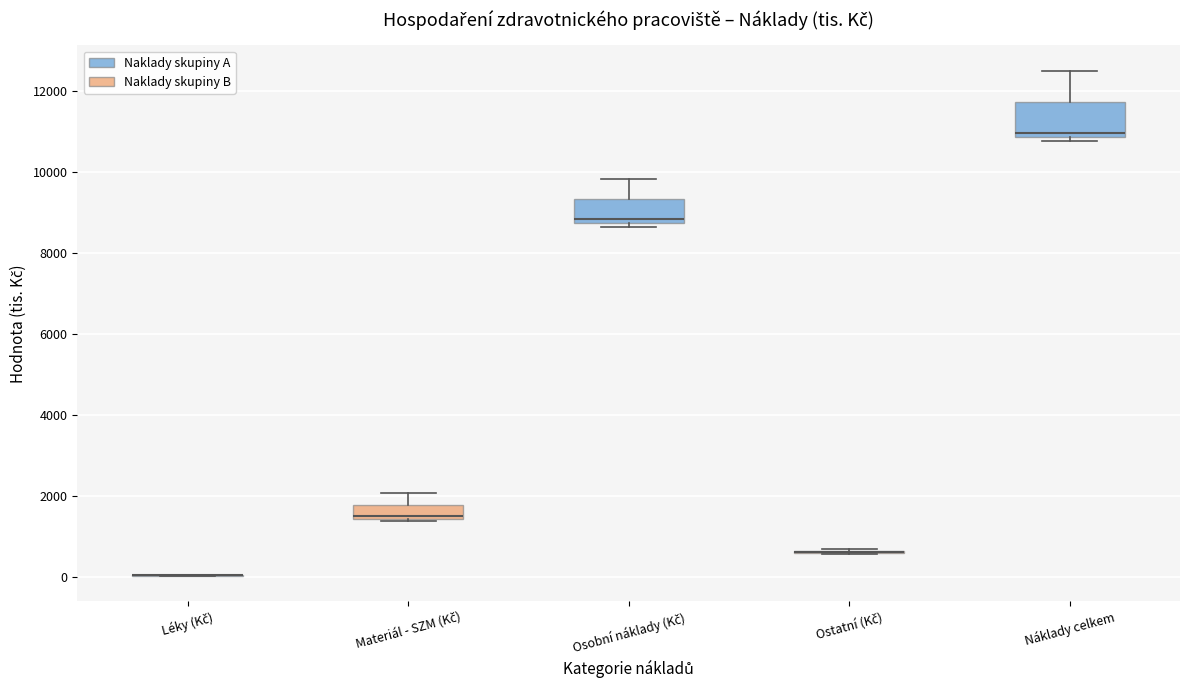

Reading left to right, transcribe this box plot: for each box, give where its median line is, the range the box spans, and where its two whiskers end, as read against the y-axis. The values are not printed on the chart, so give them approximately, as read against the axis.

Léky (Kč): box collapsed to a line at 0, whiskers 0 to 0
Materiál - SZM (Kč): median 1400, box 1400 to 1800, whiskers 1400 to 2000
Osobní náklady (Kč): median 8800 (just above the box's lower edge), box 8800 to 9400, whiskers 8600 to 9800
Ostatní (Kč): box collapsed to a line at 600, whiskers 600 to 600
Náklady celkem: median 11000, box 10800 to 11800, whiskers 10800 (just below the box's lower edge) to 12600